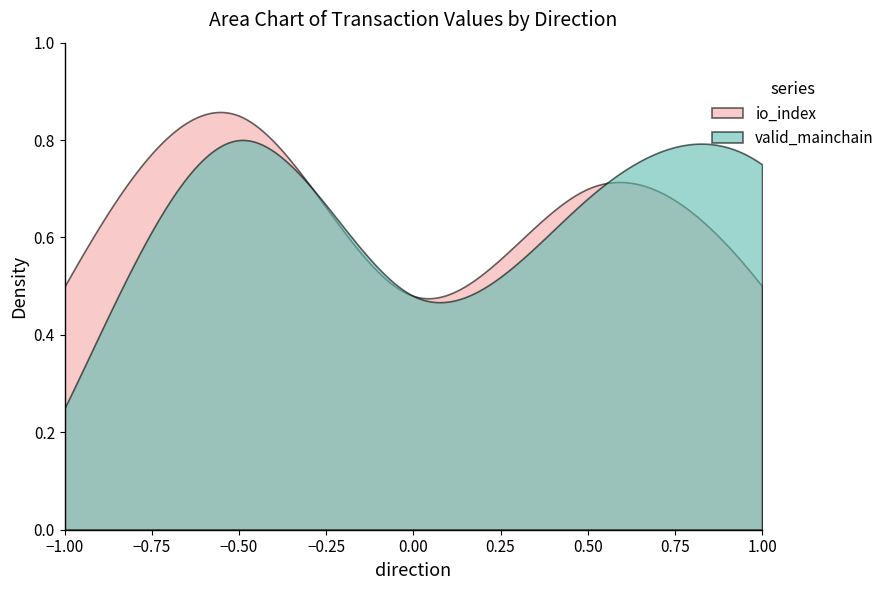

List the series in order of their peak value, highest first.

io_index, valid_mainchain